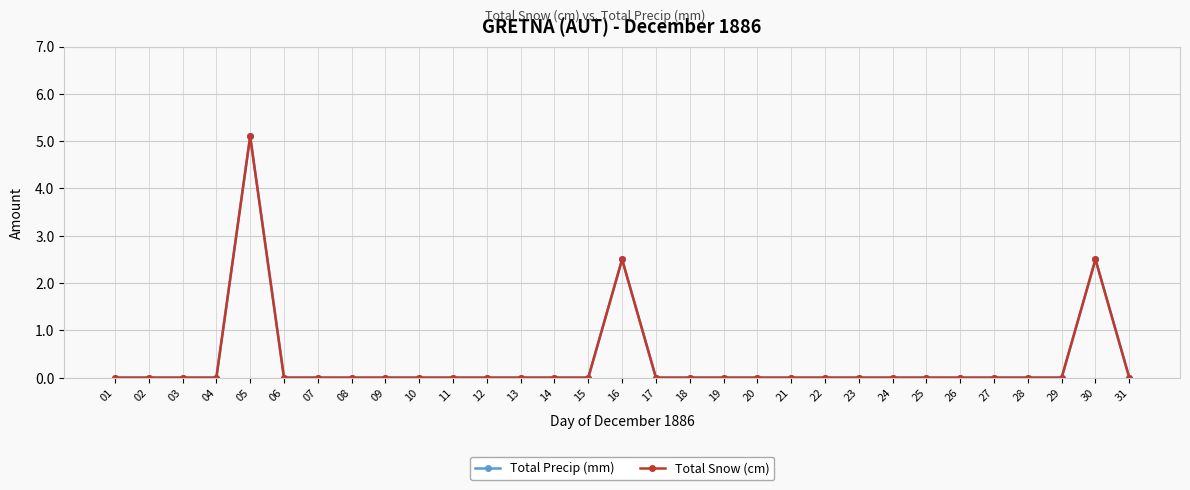

In Total Precip (mm), how many points are higher than both neighbors (excluding endpoints)?

3